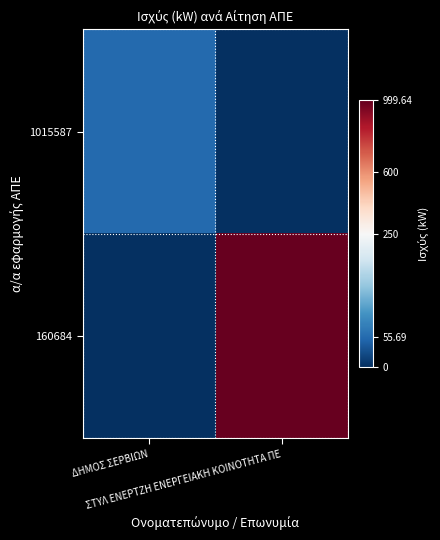

Reading right to left, extract all data points from this chart.

1015587: ΣΤΥΛ ΕΝΕΡΤΖΗ ΕΝΕΡΓΕΙΑΚΗ ΚΟΙΝΟΤΗΤΑ ΠΕ=0.0	ΔΗΜΟΣ ΣΕΡΒΙΩΝ=55.7
160684: ΣΤΥΛ ΕΝΕΡΤΖΗ ΕΝΕΡΓΕΙΑΚΗ ΚΟΙΝΟΤΗΤΑ ΠΕ=999.6	ΔΗΜΟΣ ΣΕΡΒΙΩΝ=0.0